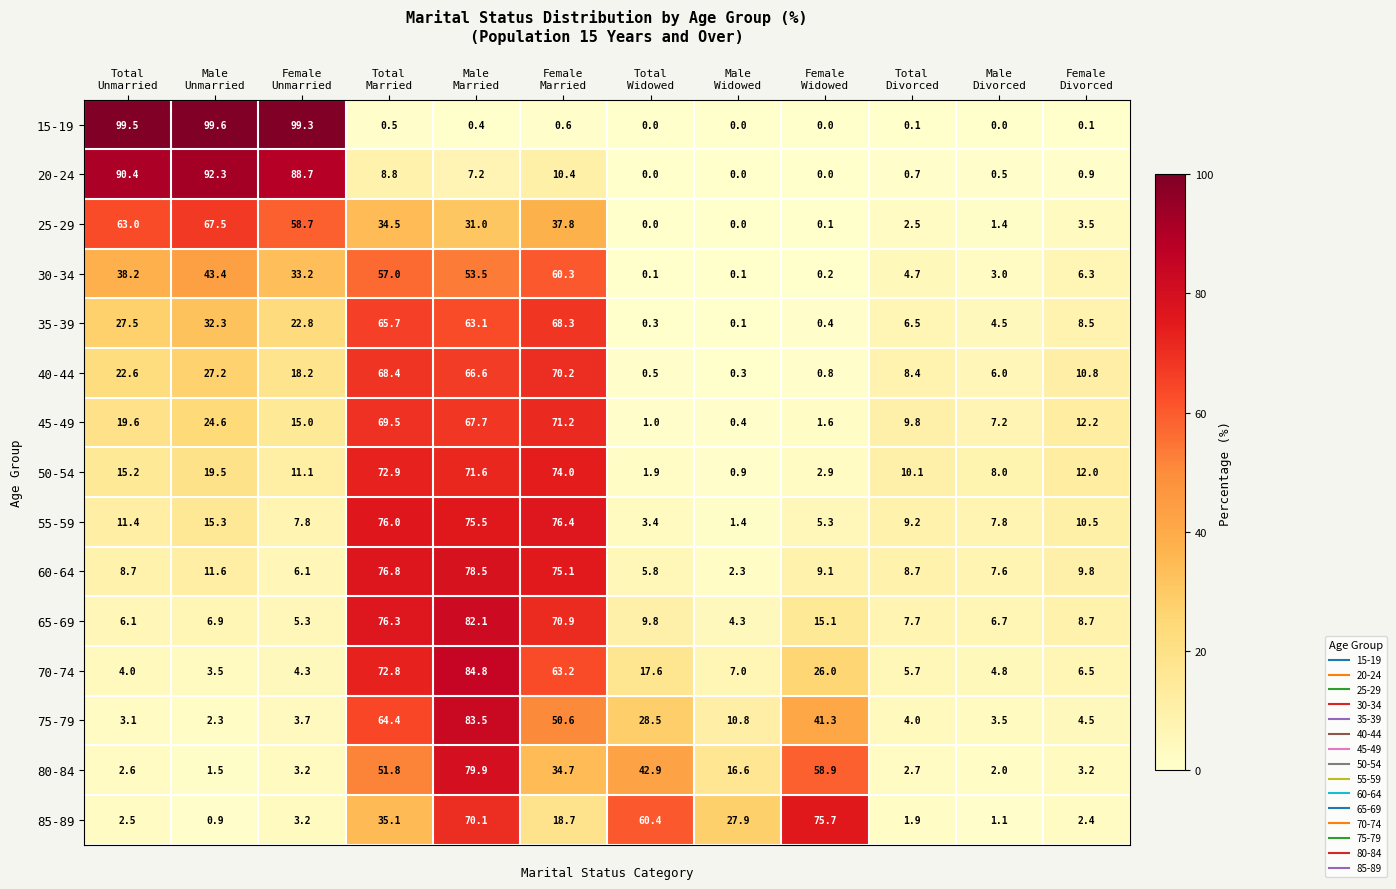

Which series has the widest spread of values?

15-19